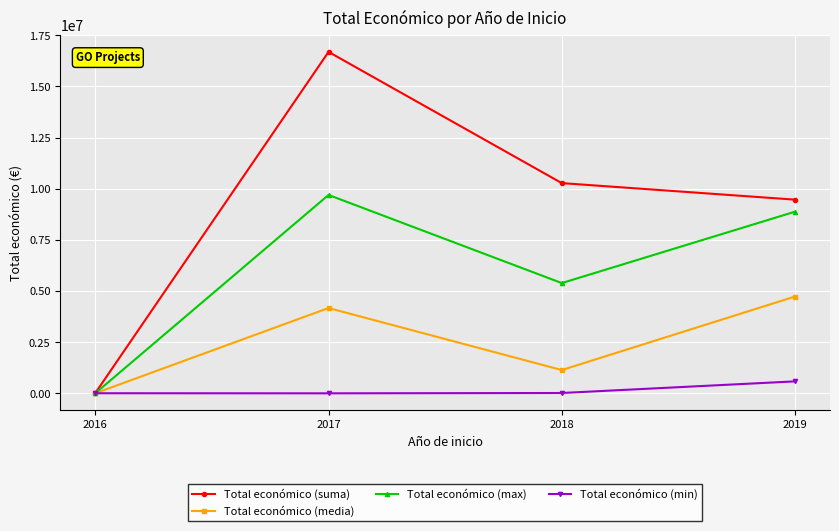

What is the lowest value of the Total económico (max) series?

8000.0